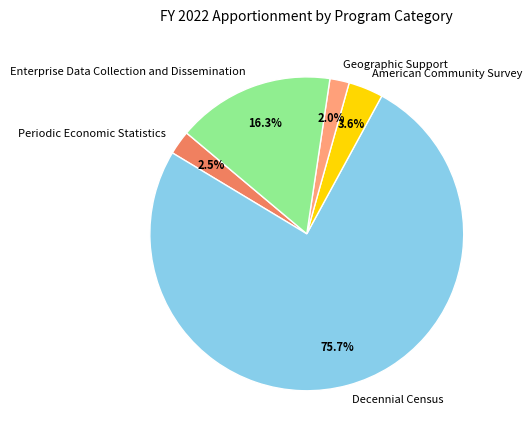

Do Geographic Support and Enterprise Data Collection and Dissemination together represent more than half of the pie?

No